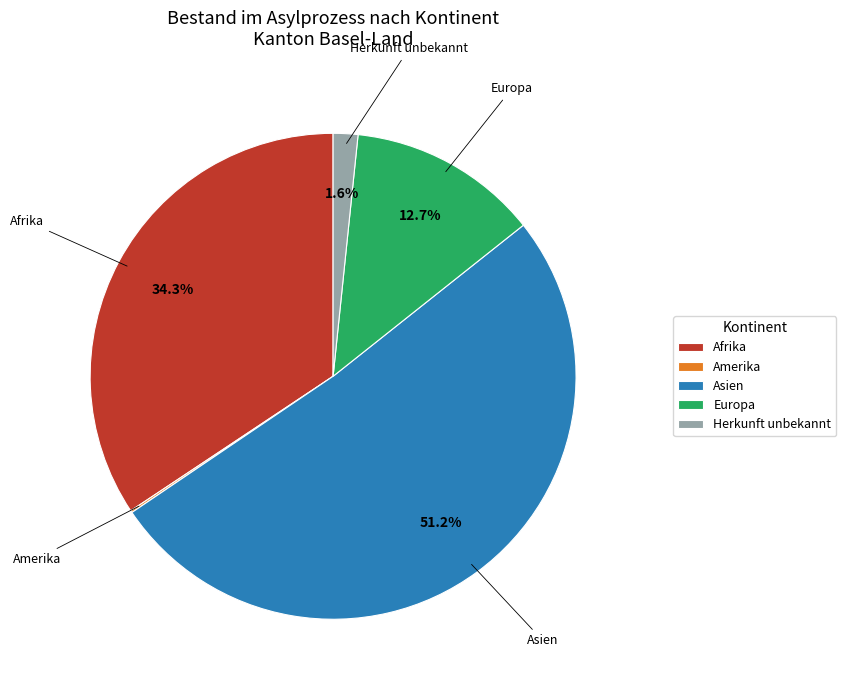

Approximately how many times larger is the value at Afrika compared to Asien?

0.7